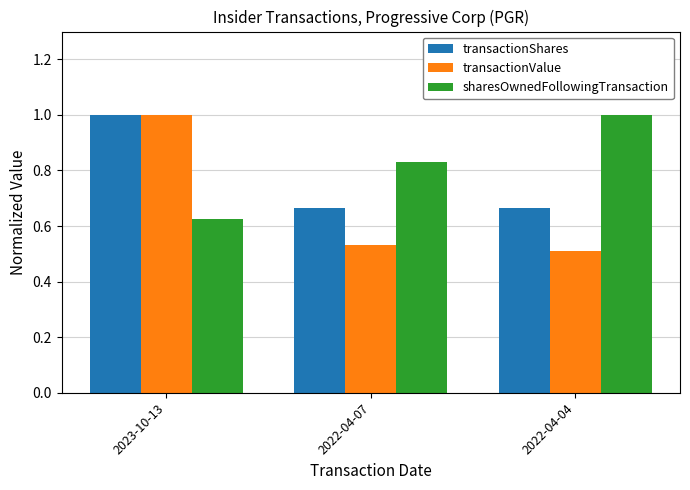

The value of transactionShares at 2023-10-13 is 1.0. True or false?

True